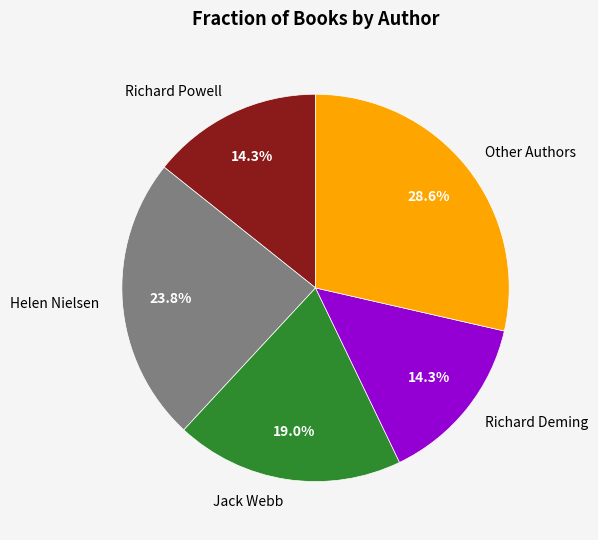

Count the number of slices in the pie.

5